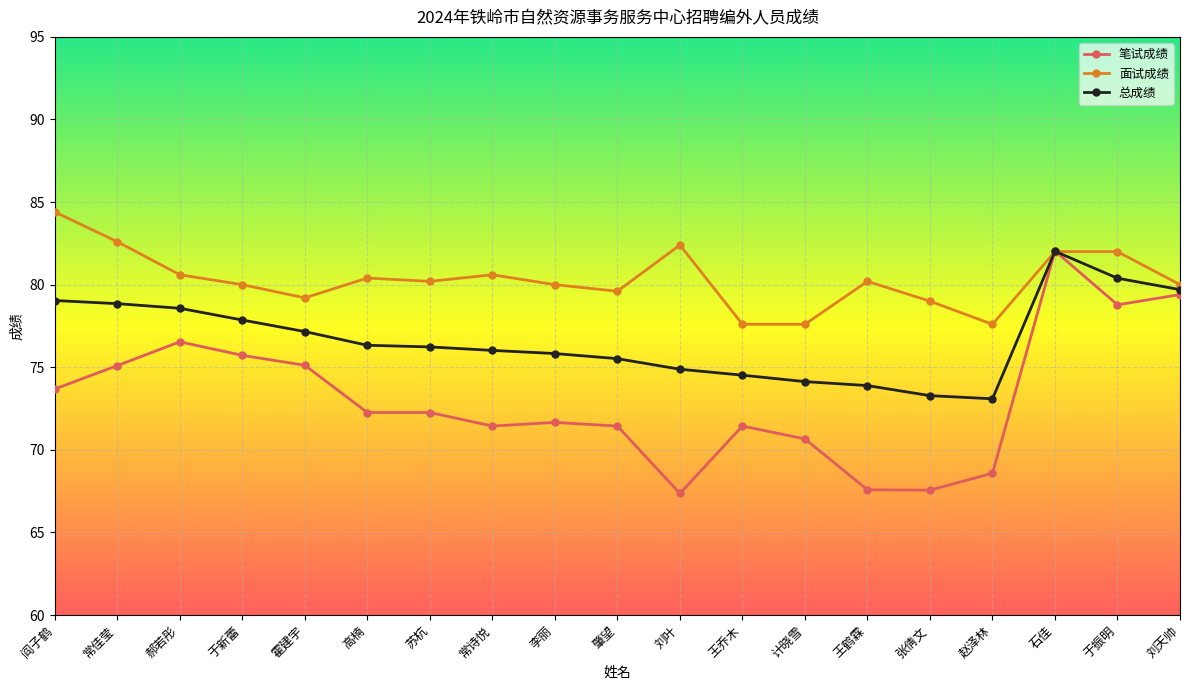

Which series changed the most between 计晓雪 and 刘天帅?

笔试成绩